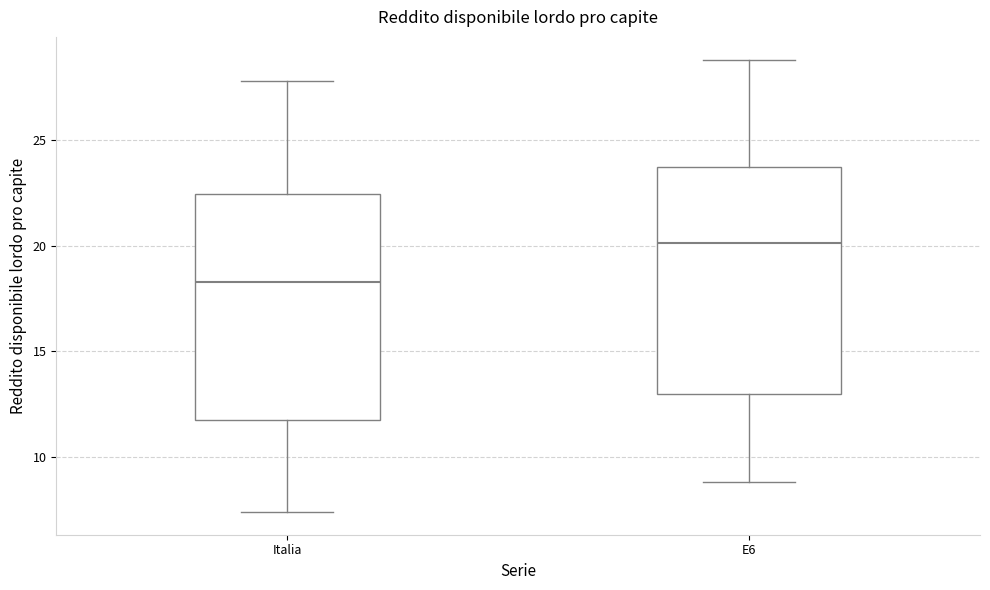

Where is the upper edge of the box for Italia on the y-axis? The values are not printed on the chart, so give them approximately, as read against the axis.

22.5